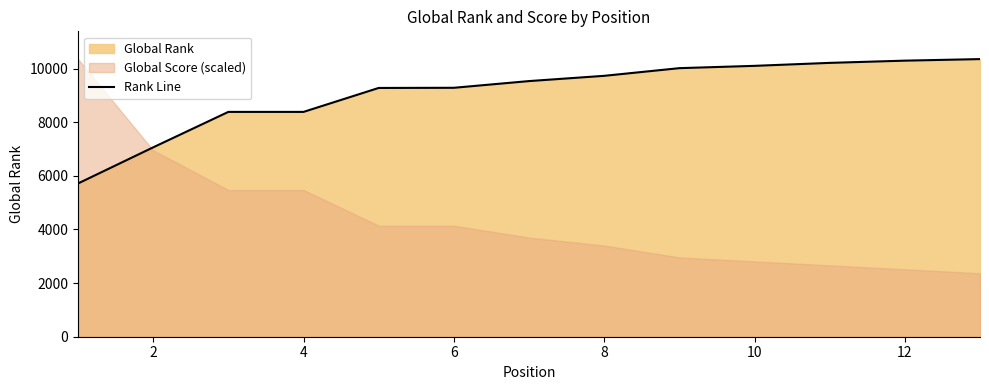

What is the minimum value for Rank Line?

5715